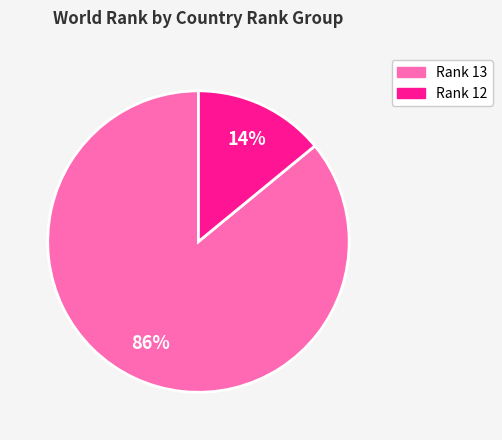

To the nearest percent, what is the difference between the largest and smallest slice percentages?

72%